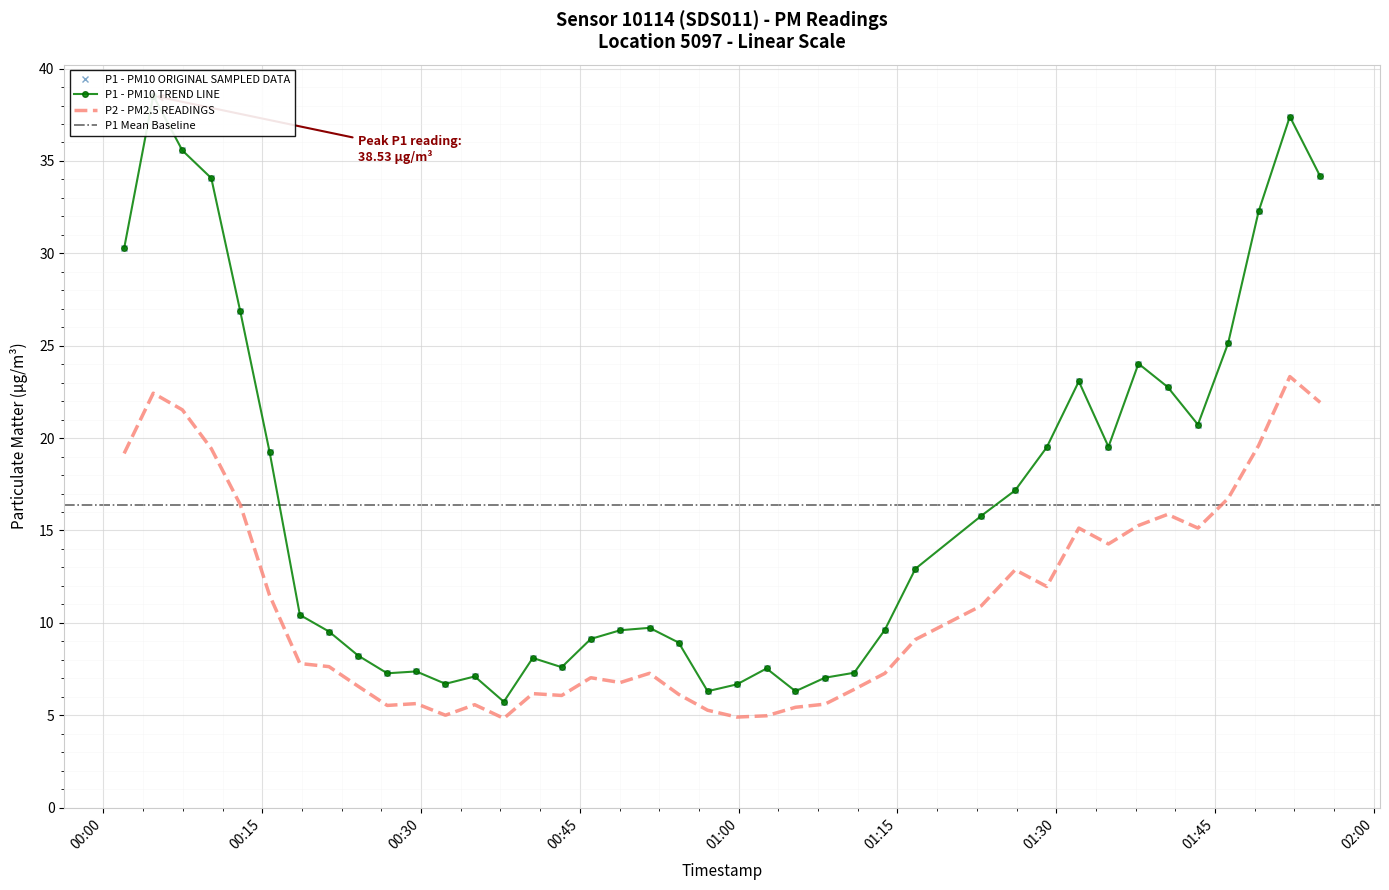

What is the smallest value displayed?

4.8